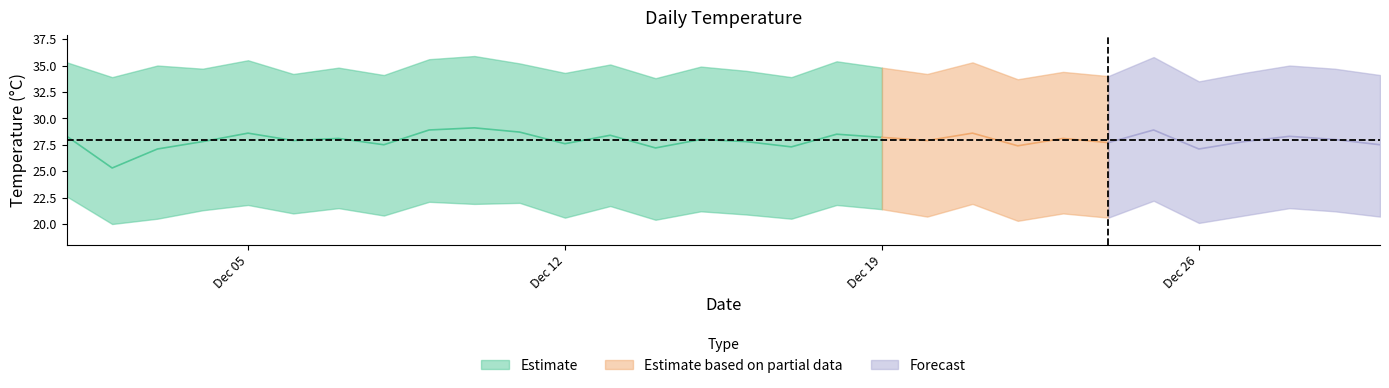

Is the value of daily_max at 23 greater than the value of daily_min at 27?

Yes